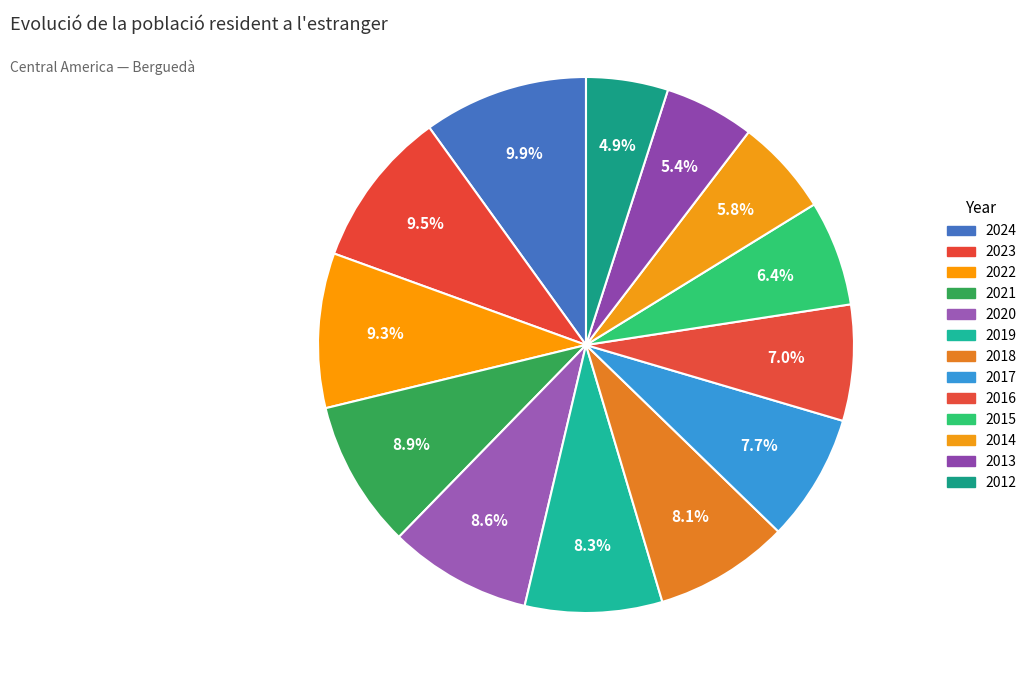

Rank the categories by value from lowest to highest.

2012, 2013, 2014, 2015, 2016, 2017, 2018, 2019, 2020, 2021, 2022, 2023, 2024